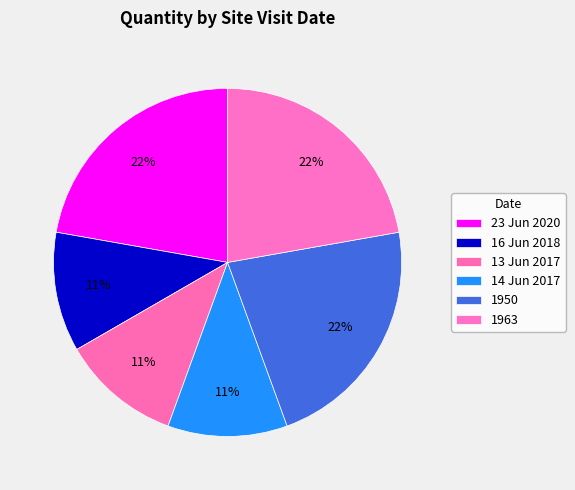

The 1963 slice represents 14% of the pie. True or false?

False